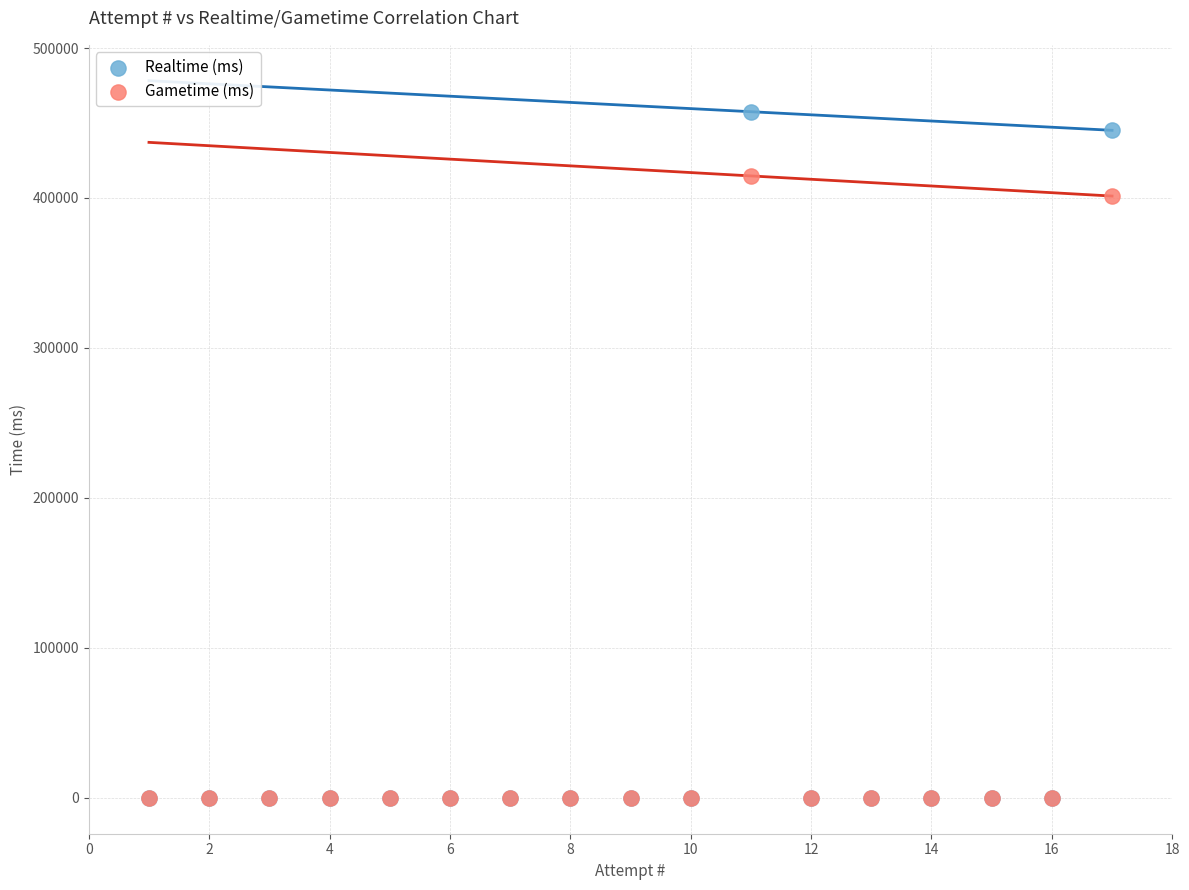

Across all series, what Y value is closest to 228761?

401284